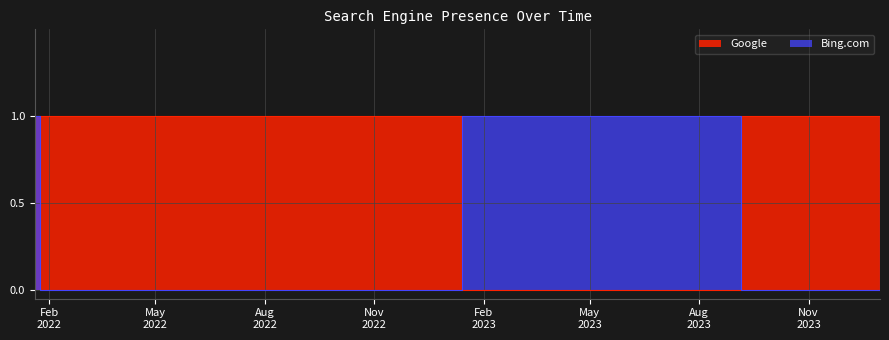

Does the chart have visible grid lines?

Yes